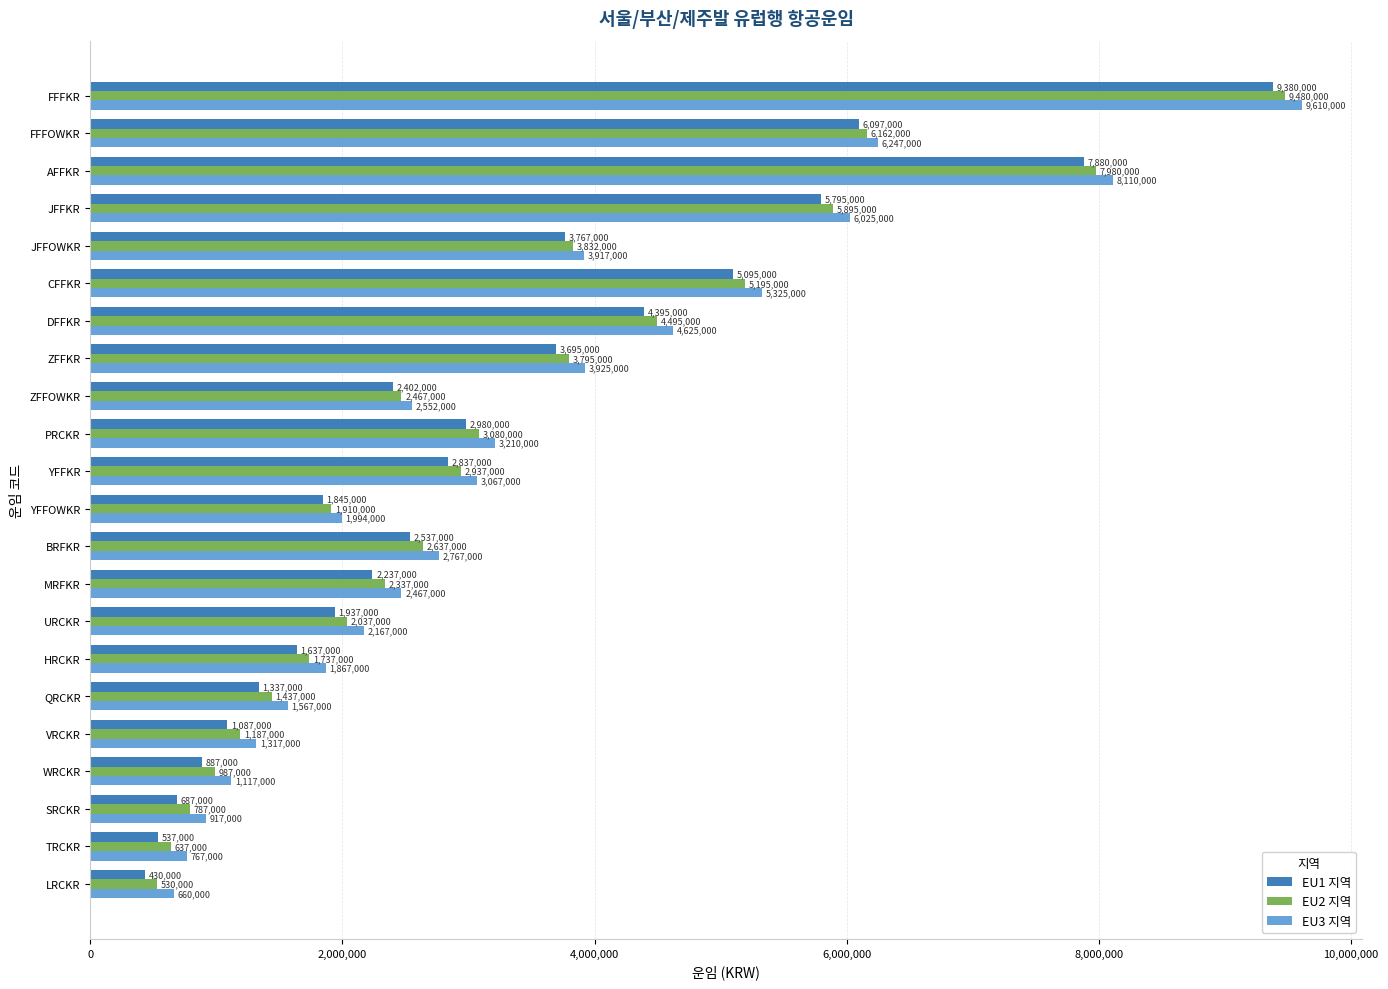

Rank the series by their maximum value, from lowest to highest.

EU1 지역, EU2 지역, EU3 지역